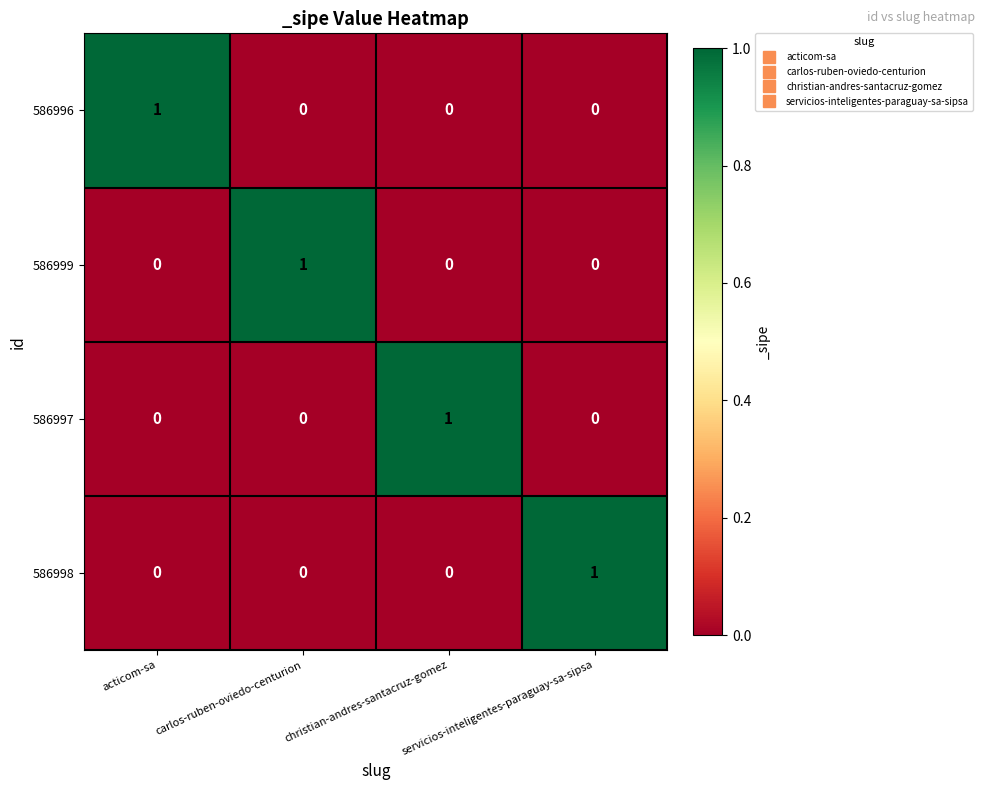

At which label does 586997 reach its peak?

christian-andres-santacruz-gomez